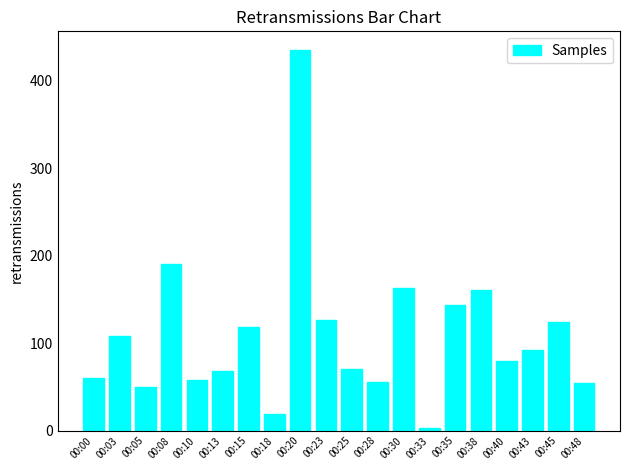

Which has a higher value, 00:05 or 00:13?

00:13